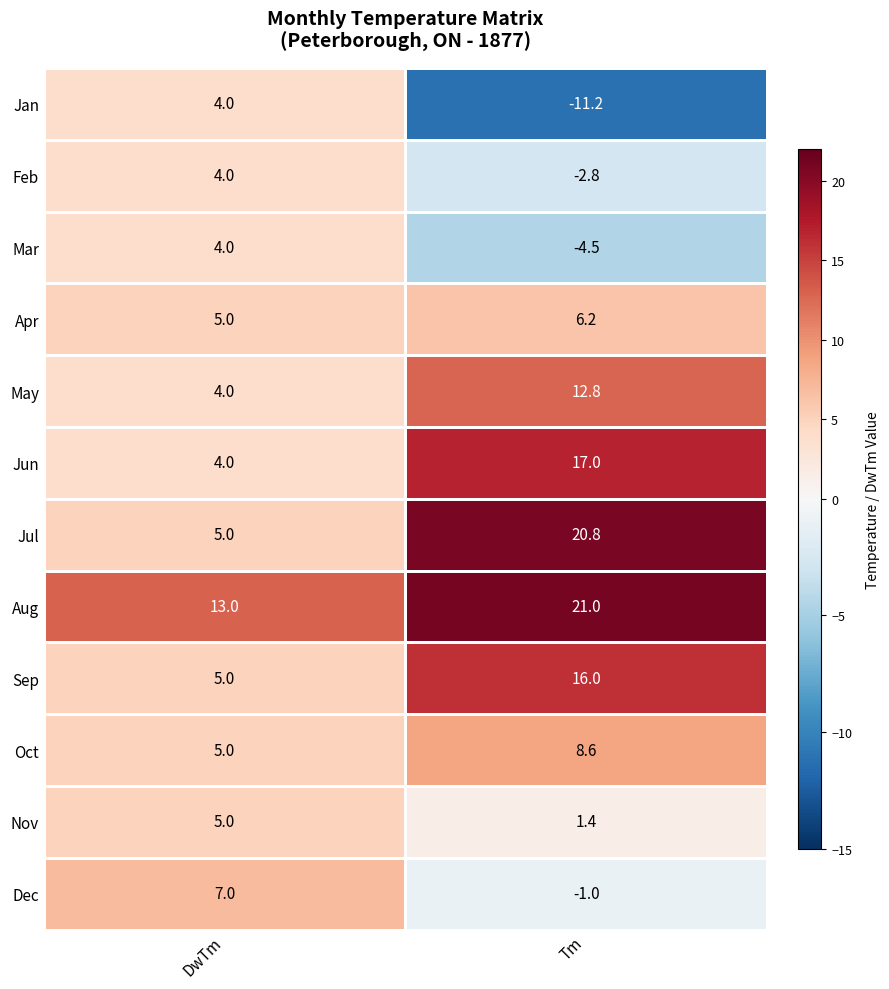

At which category is the sum across all series the highest?

Tm